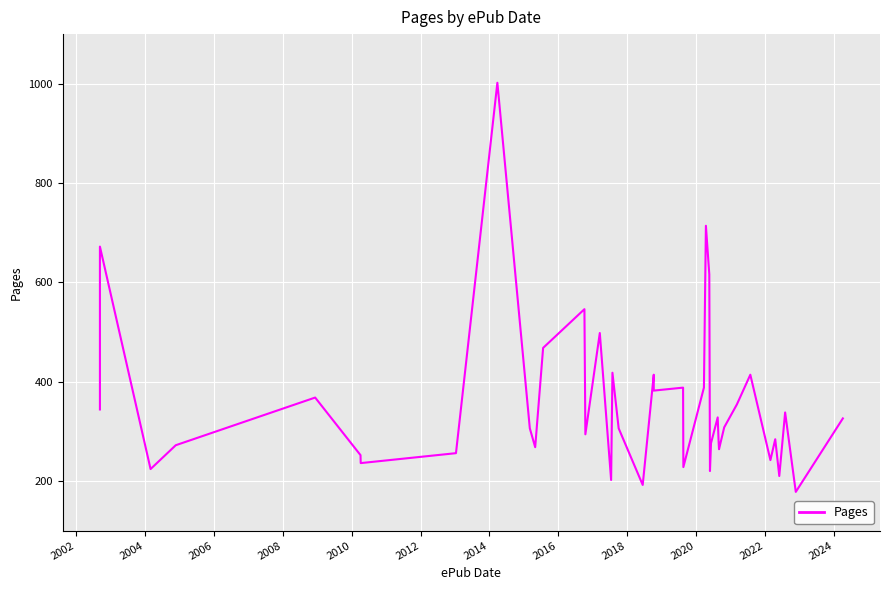

What is the value of the 2nd point from the left?

672